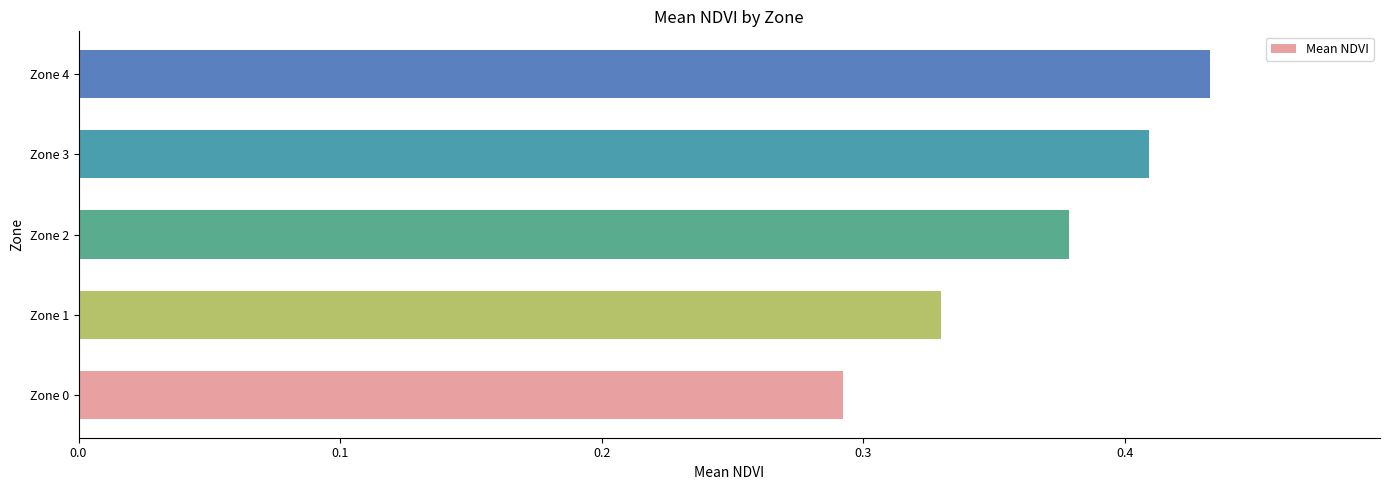

What is the sum of all values?

1.8